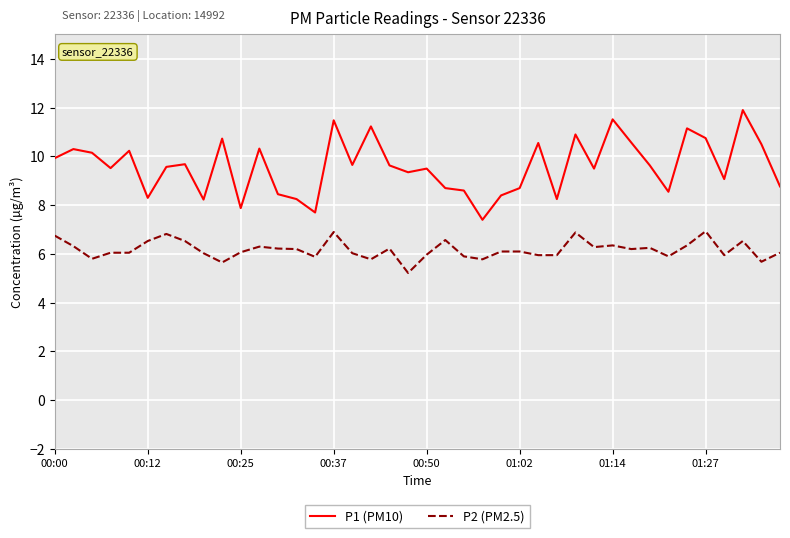

What is the difference between the maximum and minimum values in the P2 (PM2.5) series?

1.7